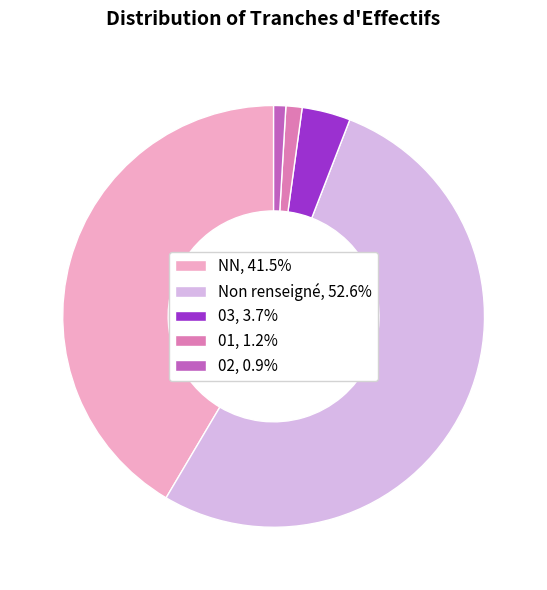

How many segments does this pie chart have?

5